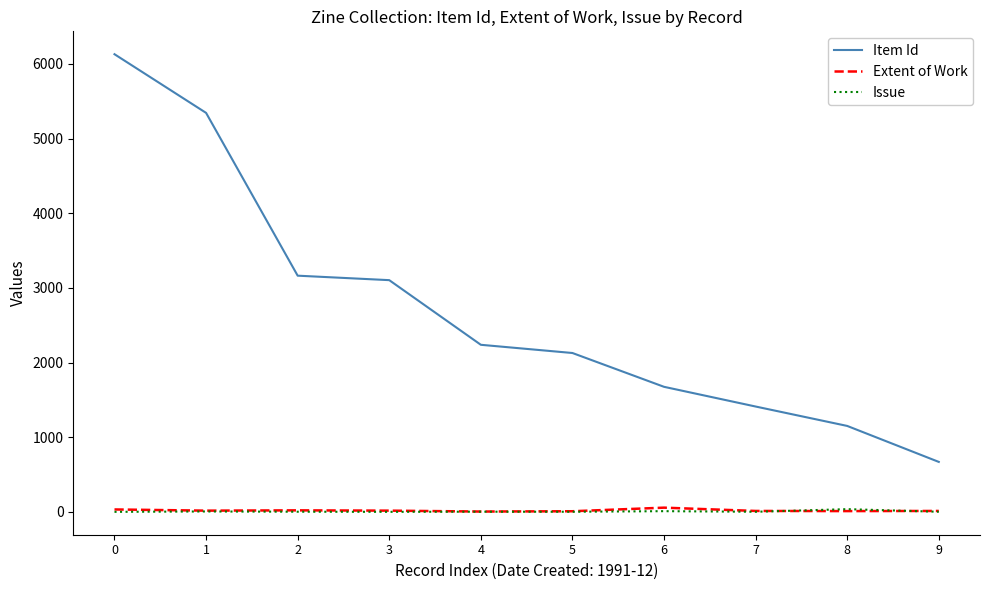

What is the total value across all series at 6?

1740.0